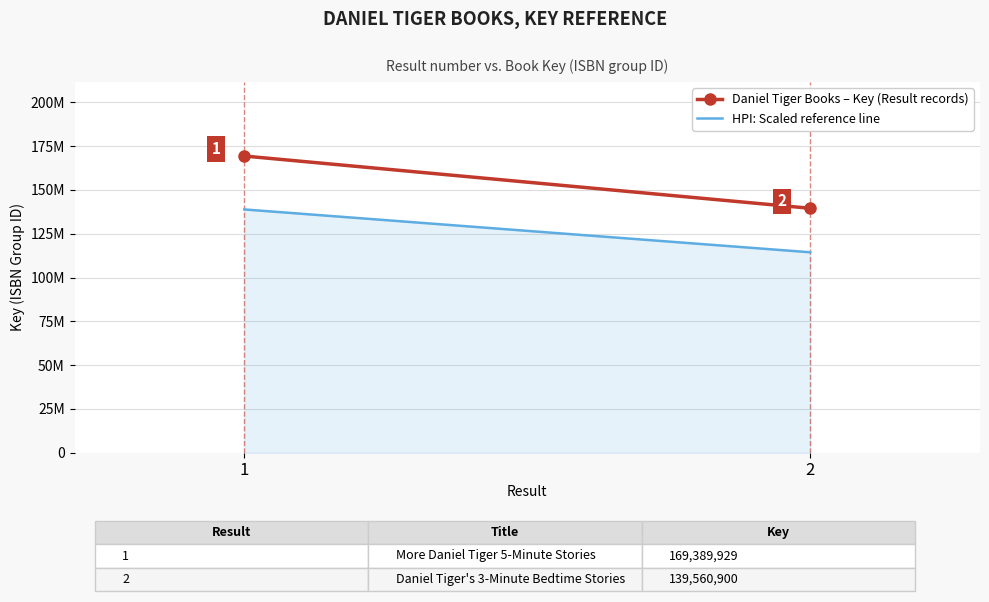

What is the difference between the highest and lowest values at 1?

30490187.2